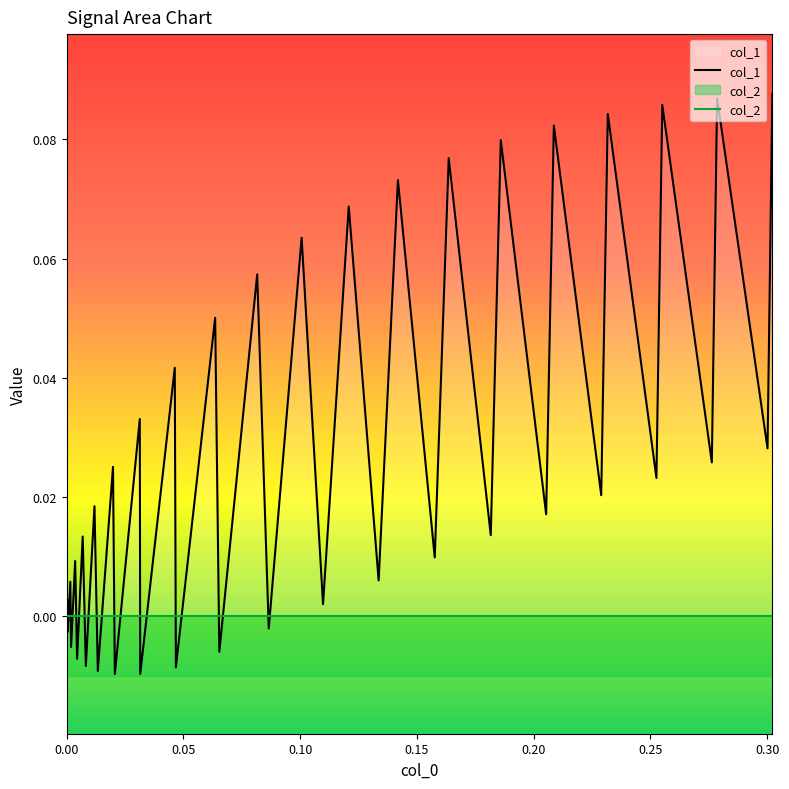

How many lines are shown in the chart?

2